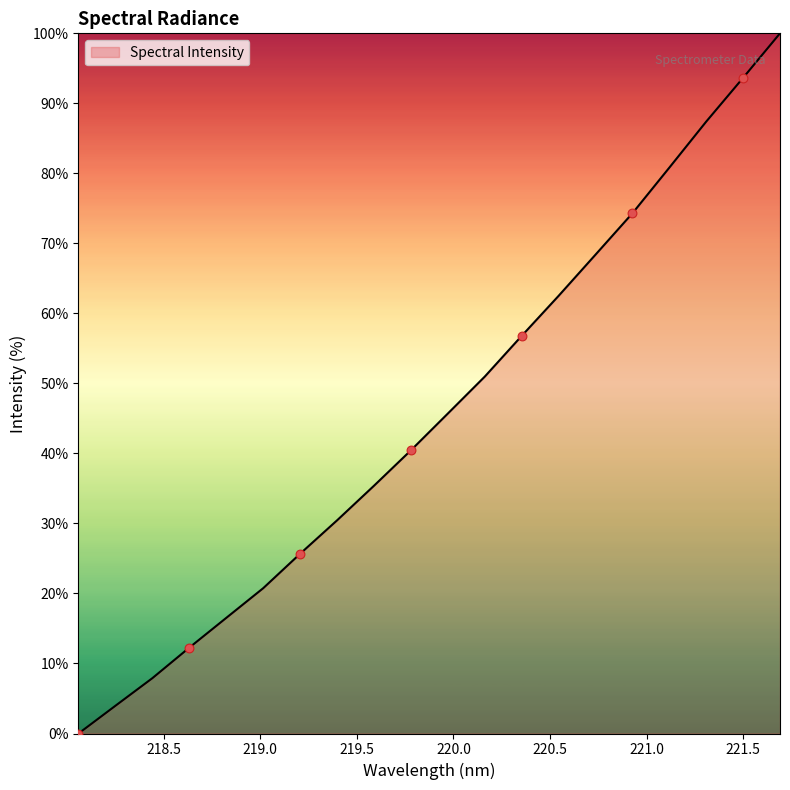

What is the maximum value shown in the chart?

100.0